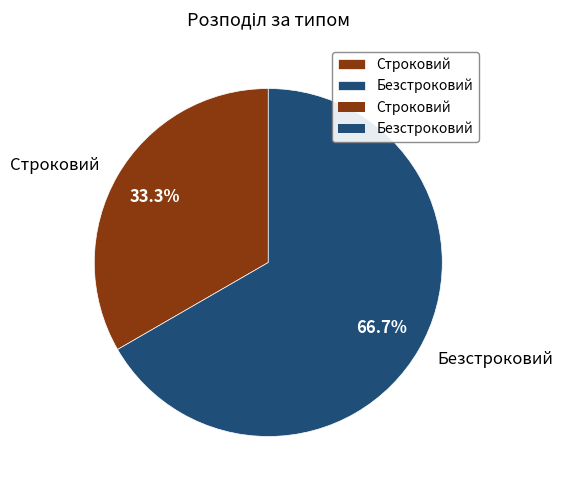

What is the smallest slice in the pie chart?

Строковий